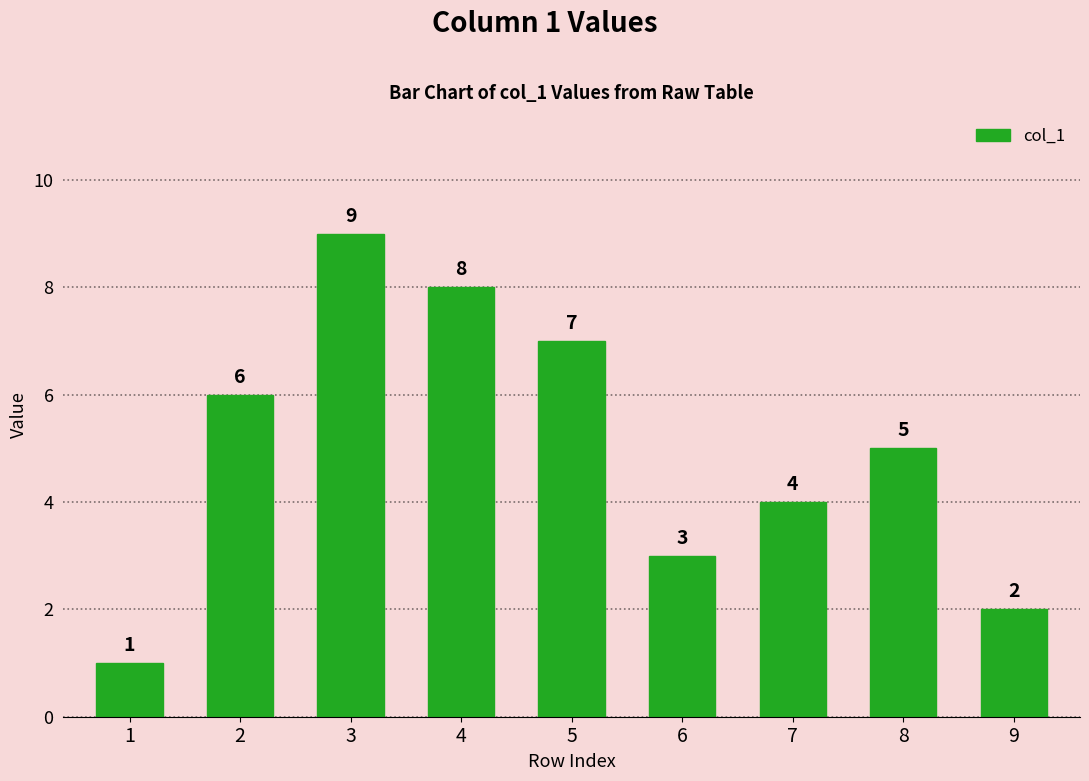

Where does the data first go above 5?

2